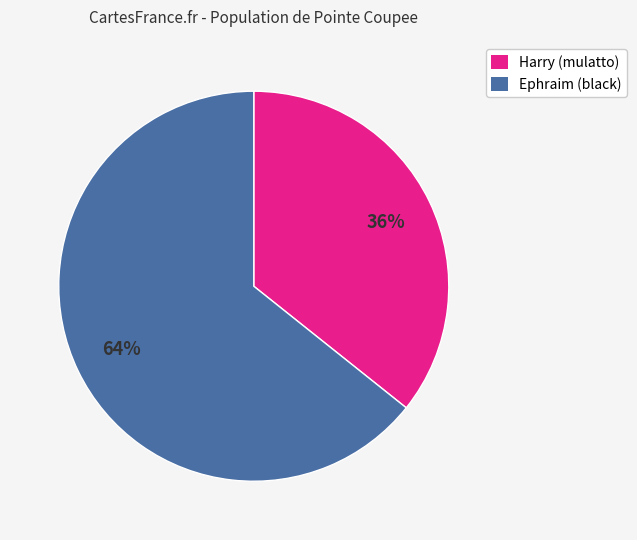

Combined, do Harry (mulatto) and Ephraim (black) account for over 50%?

Yes